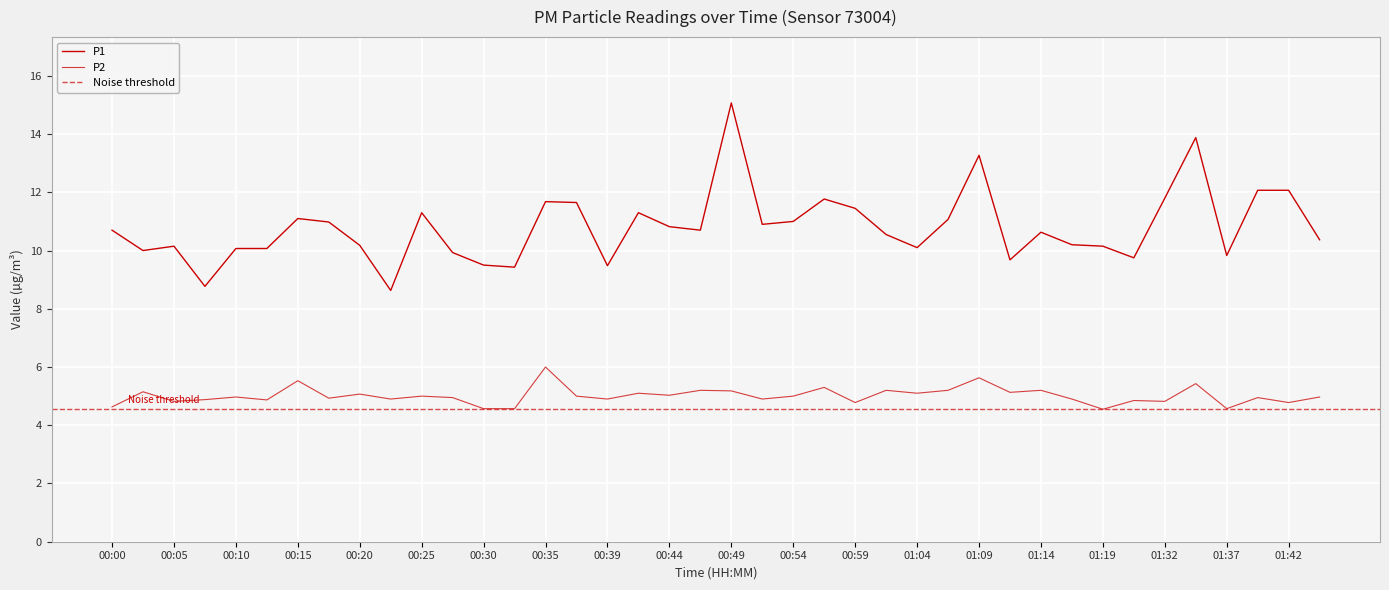

True or false: P2 and P1 intersect in this chart.

False